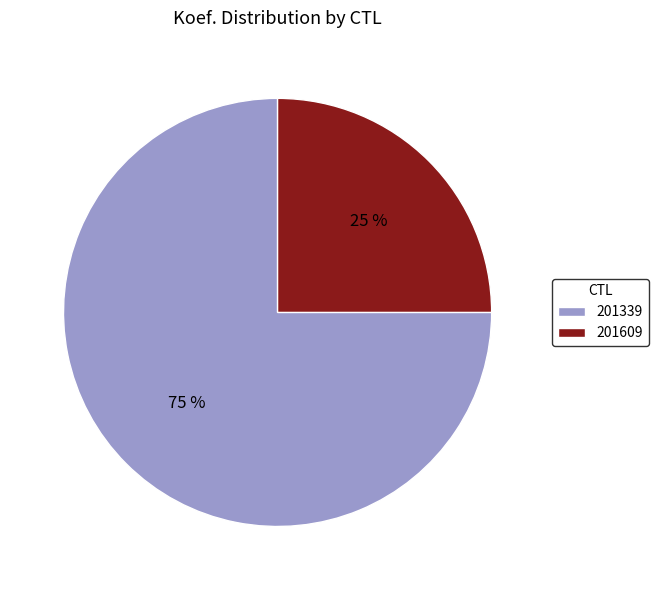

True or false: 201609 accounts for 25% of the total.

True